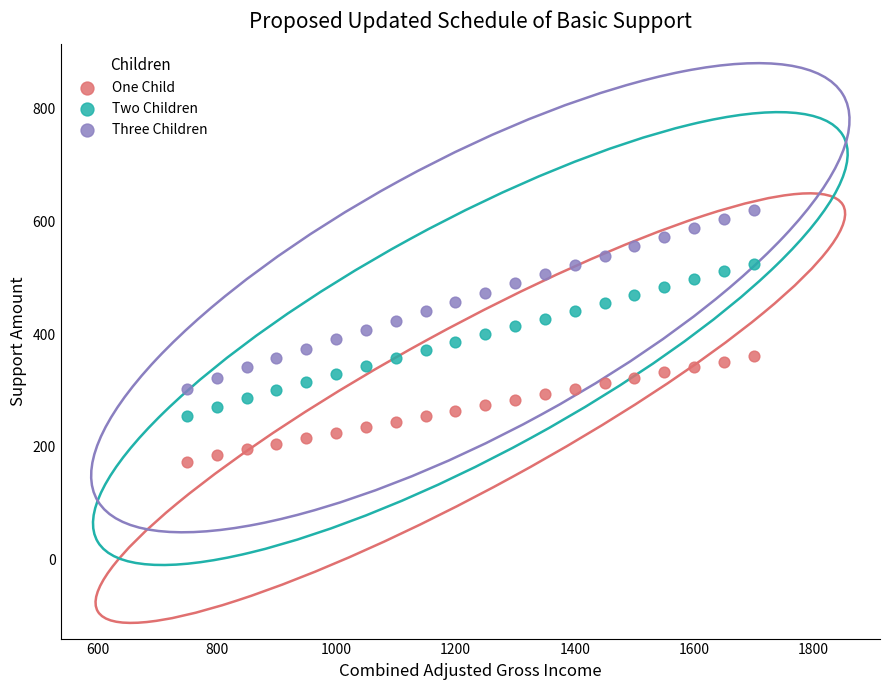

Which series contains the lowest Y value?

One Child